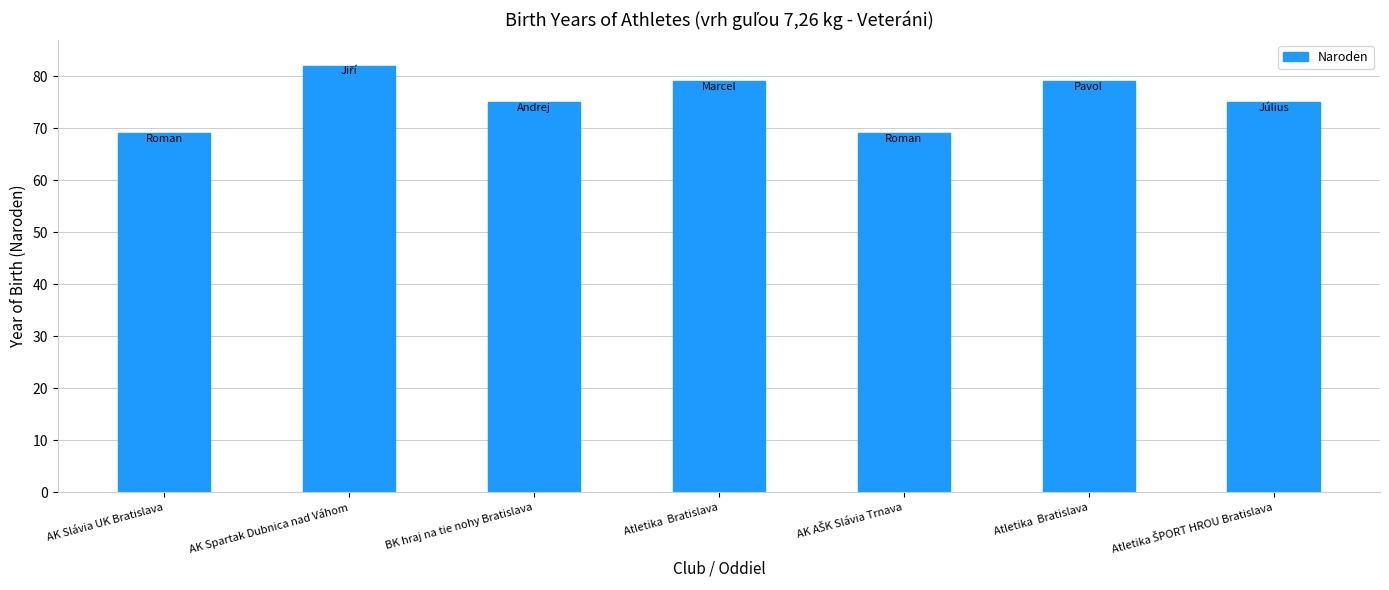

Count the number of categories in the chart.

7